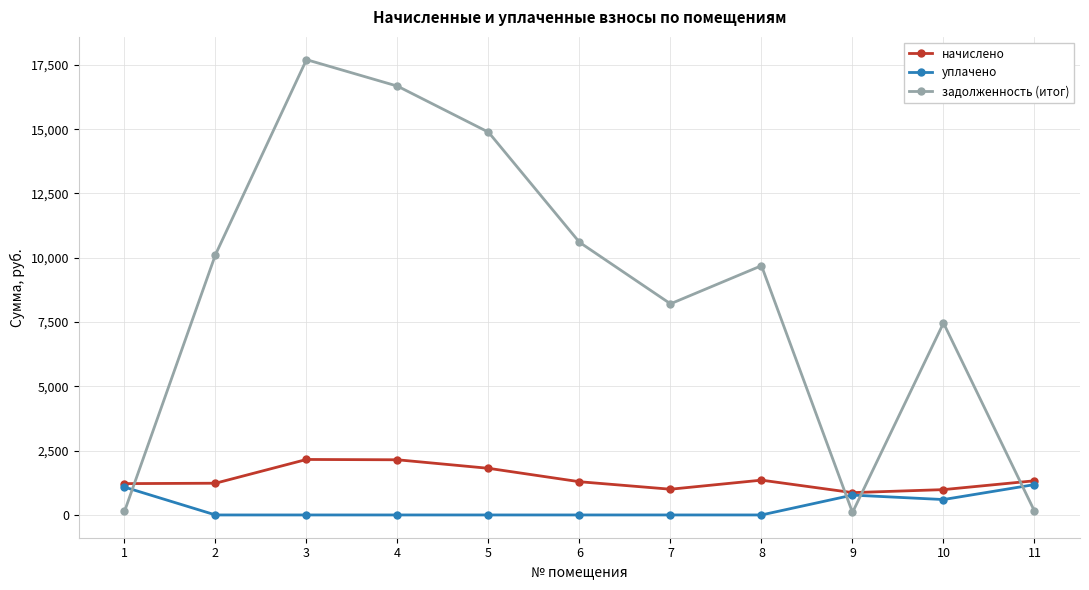

True or false: начислено and задолженность (итог) intersect in this chart.

True